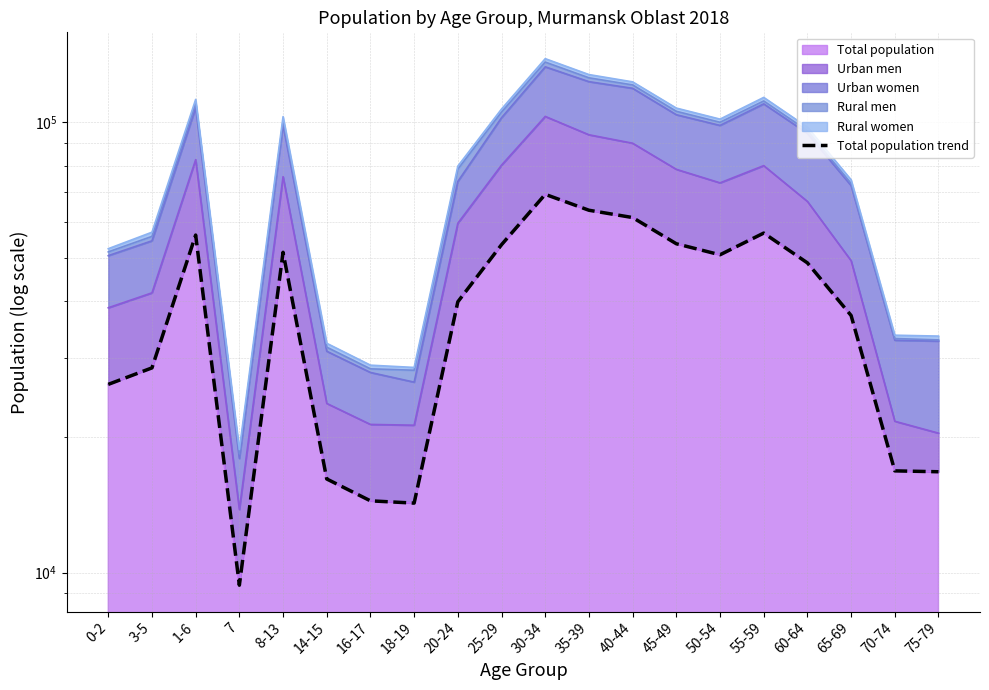

Reading left to right, extract all data points from this chart.

0-2=26172	3-5=28472	1-6=56119	7=9380	8-13=51389	14-15=16141	16-17=14435	18-19=14268	20-24=39907	25-29=53423	30-34=69097	35-39=63704	40-44=61373	45-49=53680	50-54=50738	55-59=56689	60-64=48683	65-69=37206	70-74=16823	75-79=16747